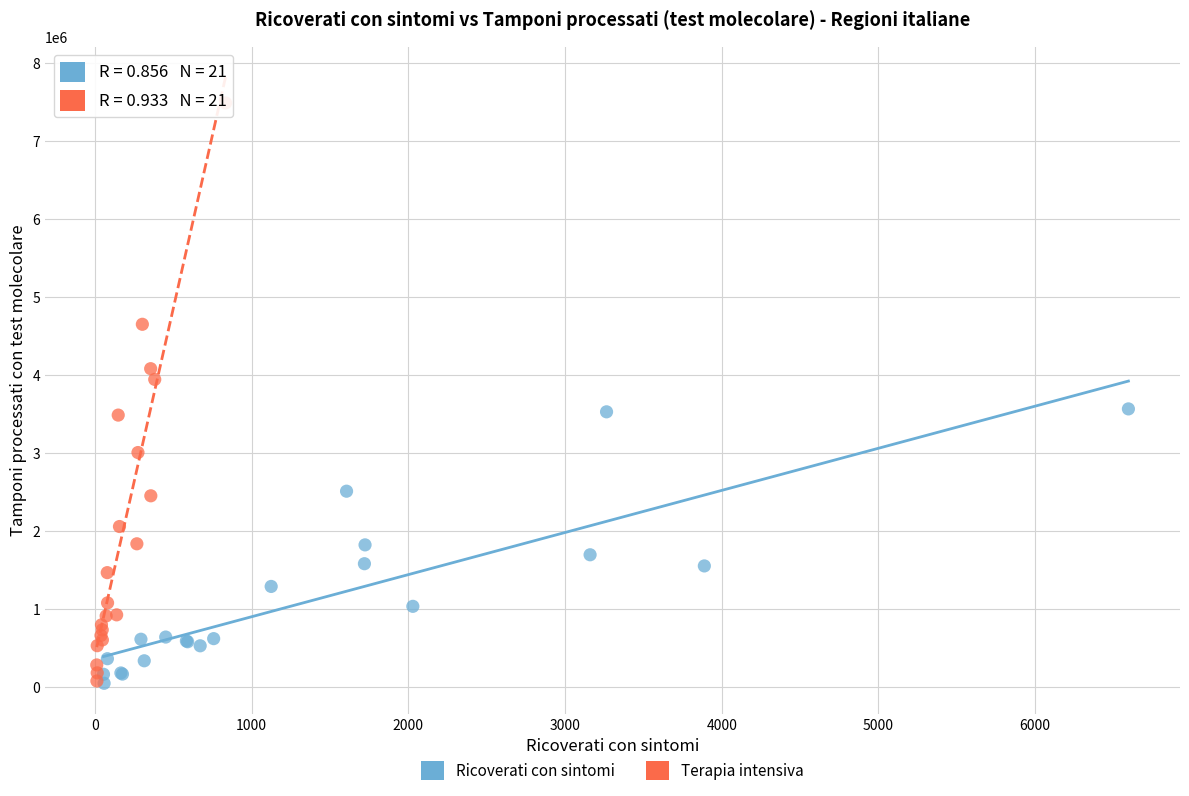

Which series reaches the maximum Y coordinate?

Terapia intensiva